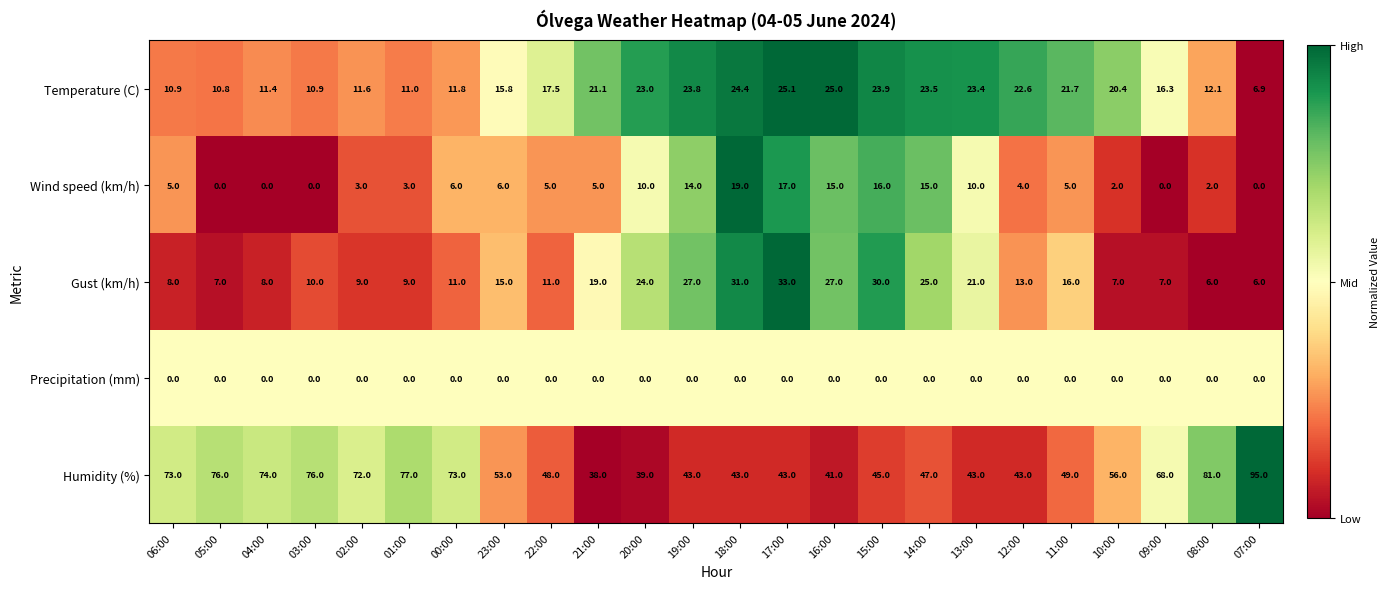

At which label is Temperature (C) closest to 16?

23:00